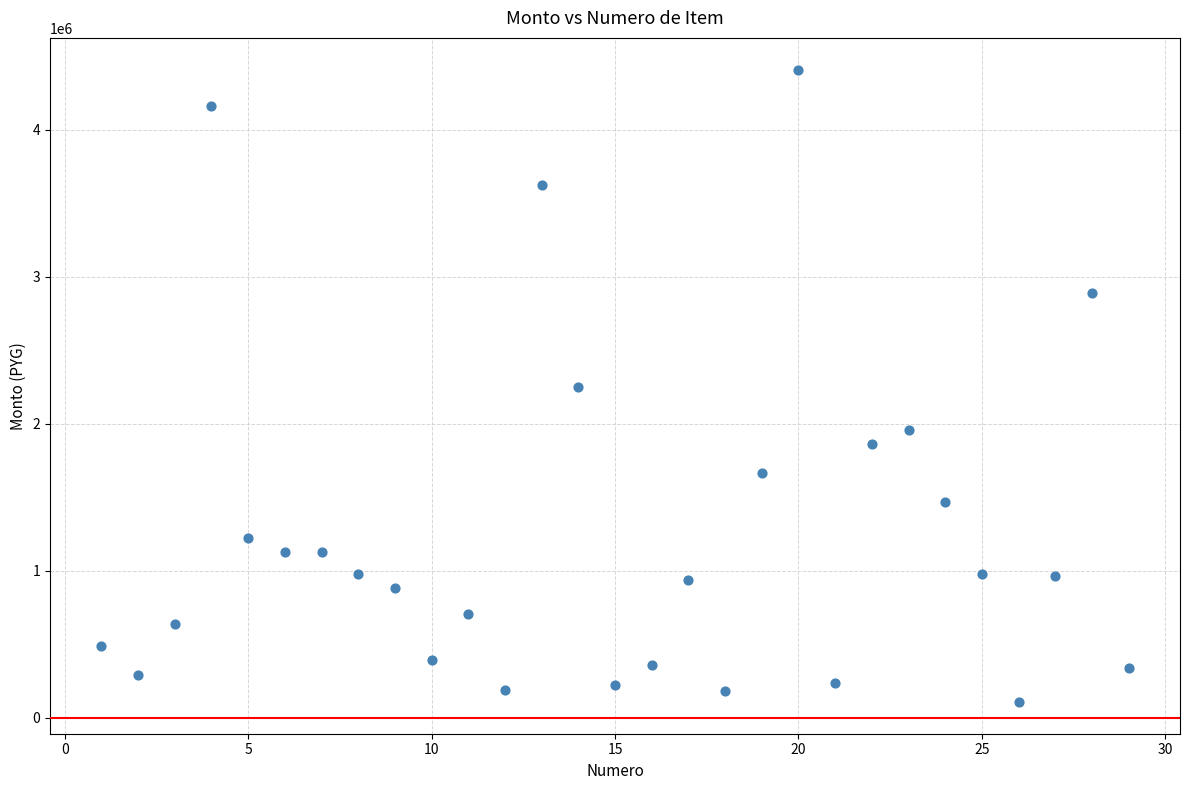

What is the range of X values (max minus min)?

28